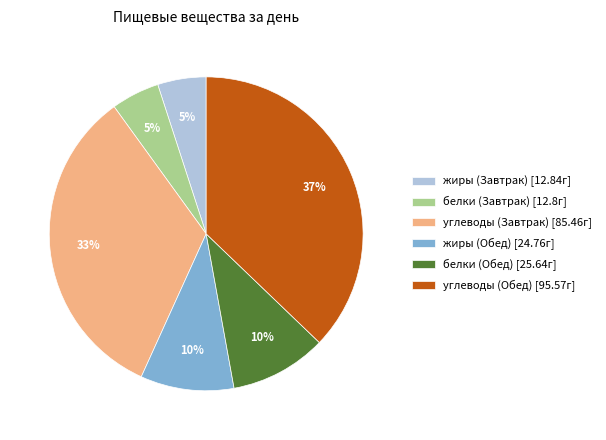

What is the largest slice in the pie chart?

углеводы (Обед)